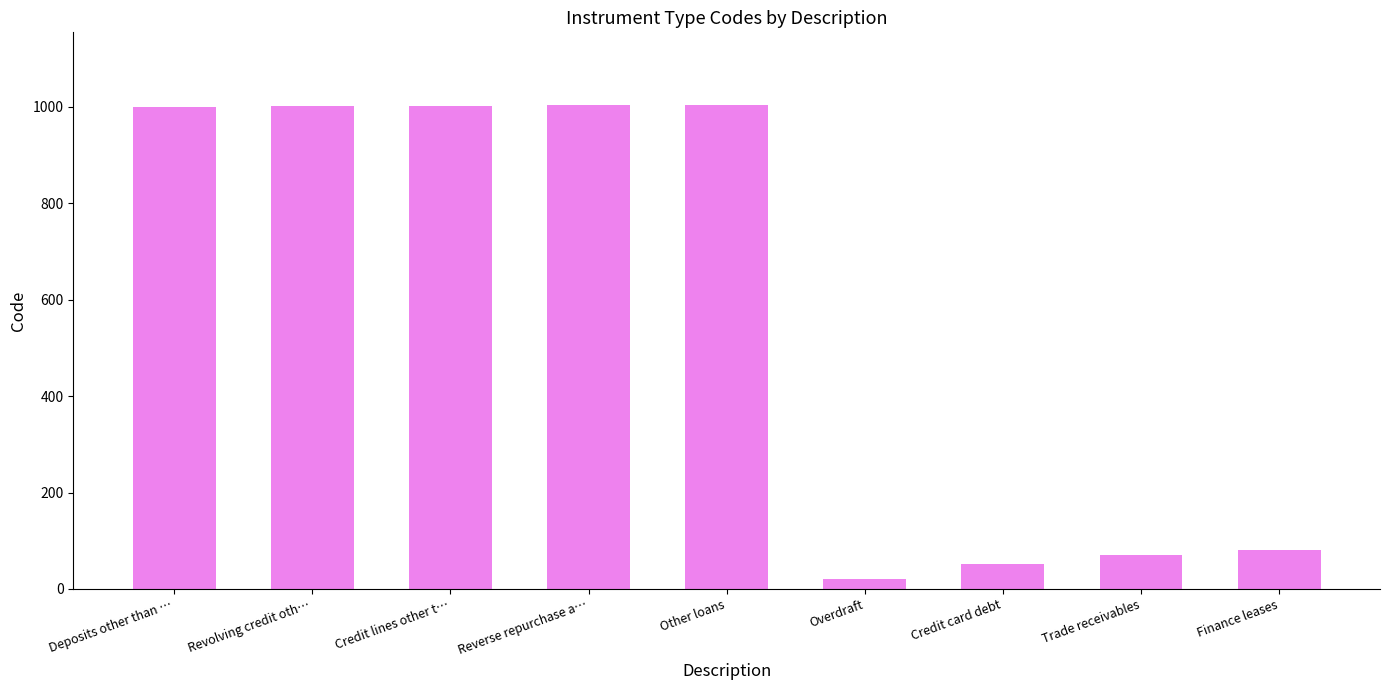

Where is the data nearest to the value 512?

Finance leases